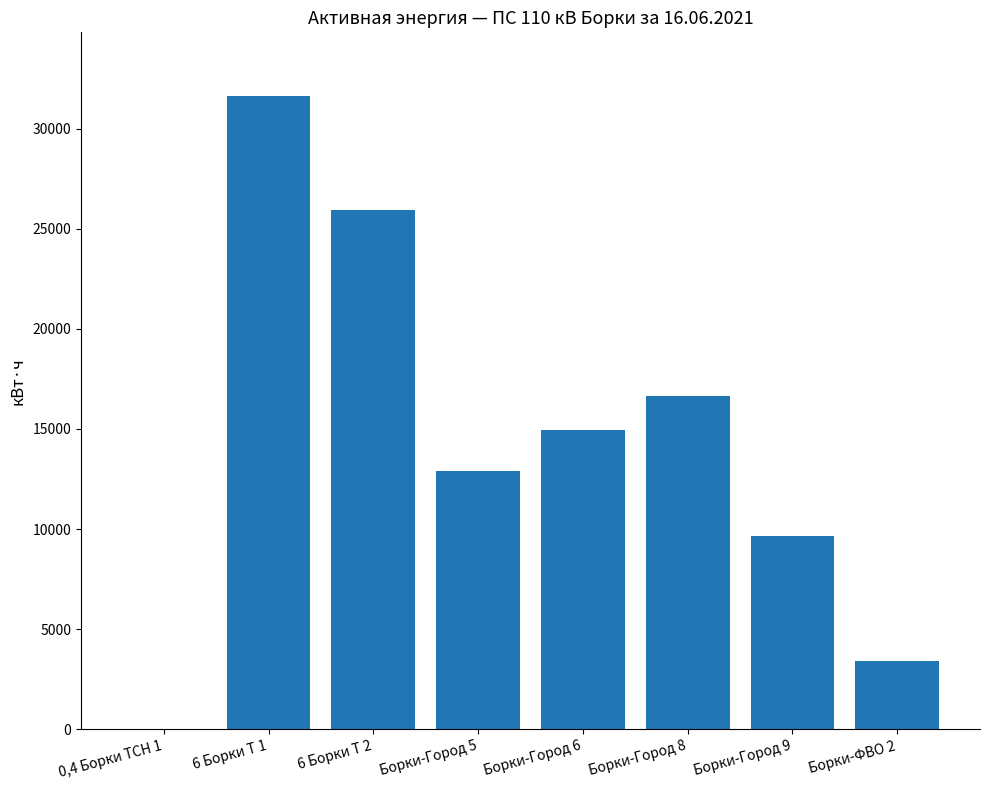

What is the maximum value shown in the chart?

31647